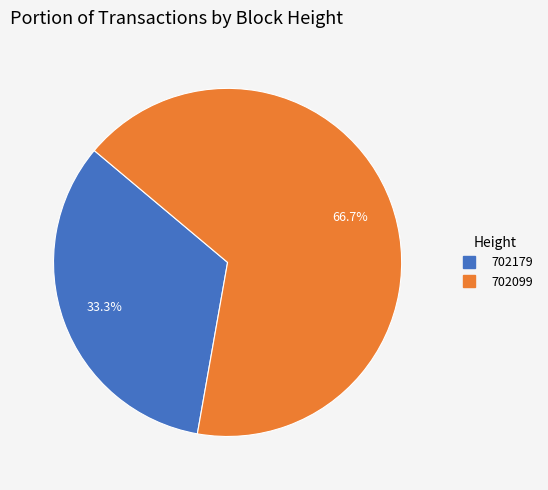

What percentage is the 702099 slice, to the nearest percent?

67%